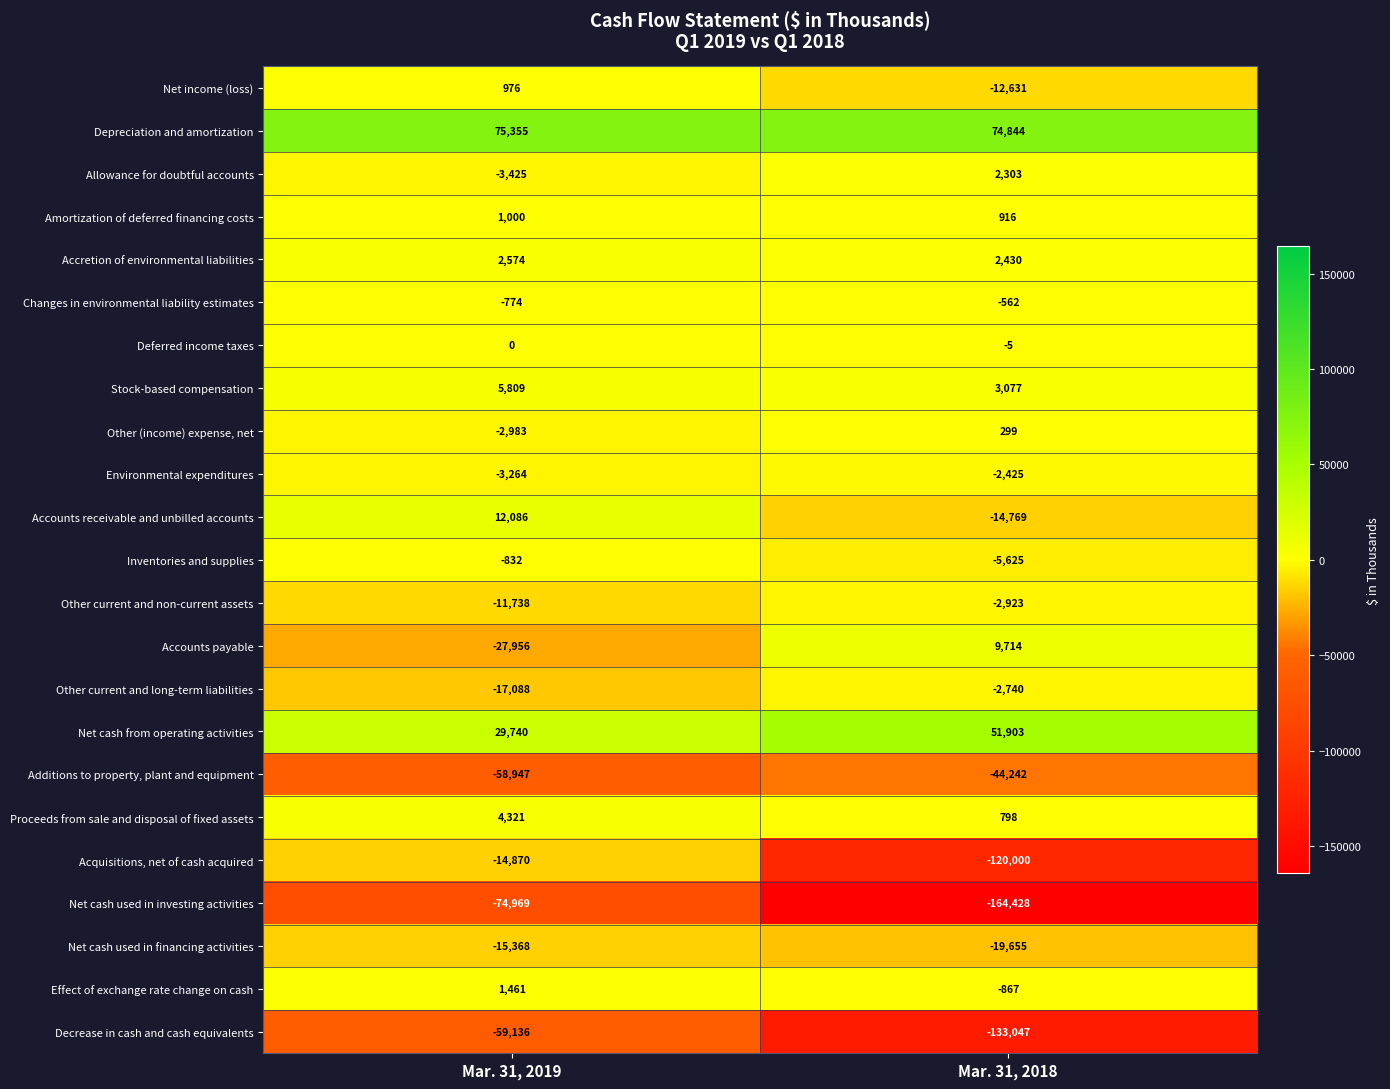

What is the maximum value shown in the chart?

75355